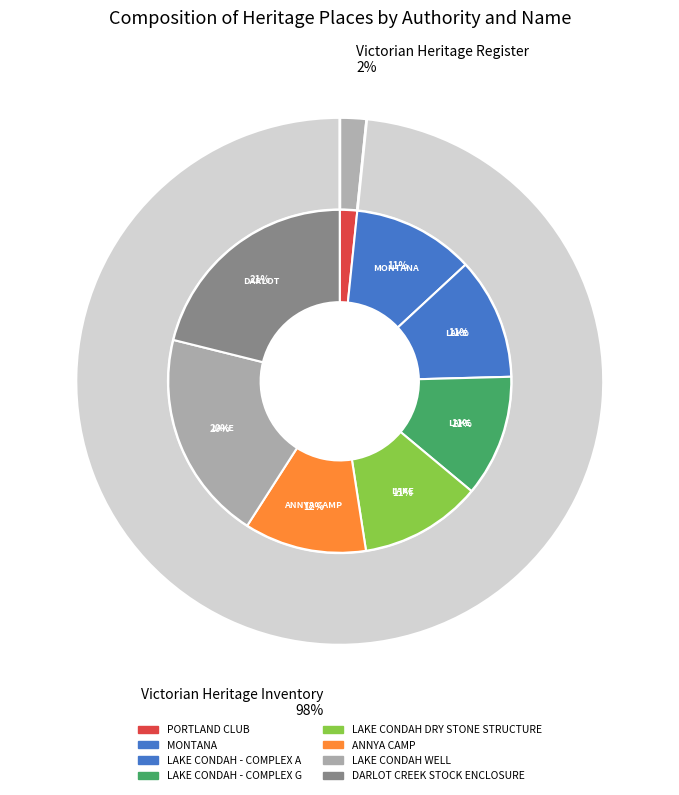

To the nearest percent, what is the combined percentage of PORTLAND CLUB and MONTANA?

13%